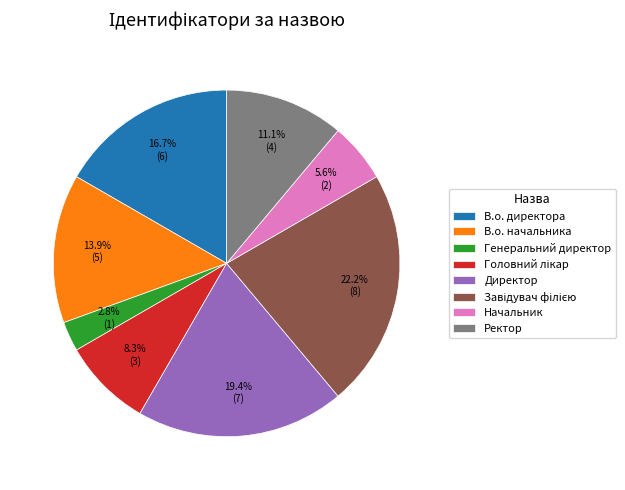

What percentage do Начальник and Директор together represent?

25.0%